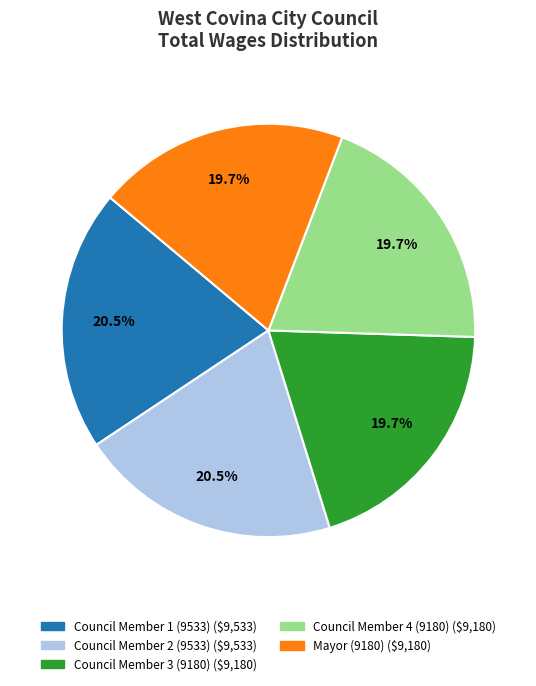

Is there a majority slice in this chart?

No